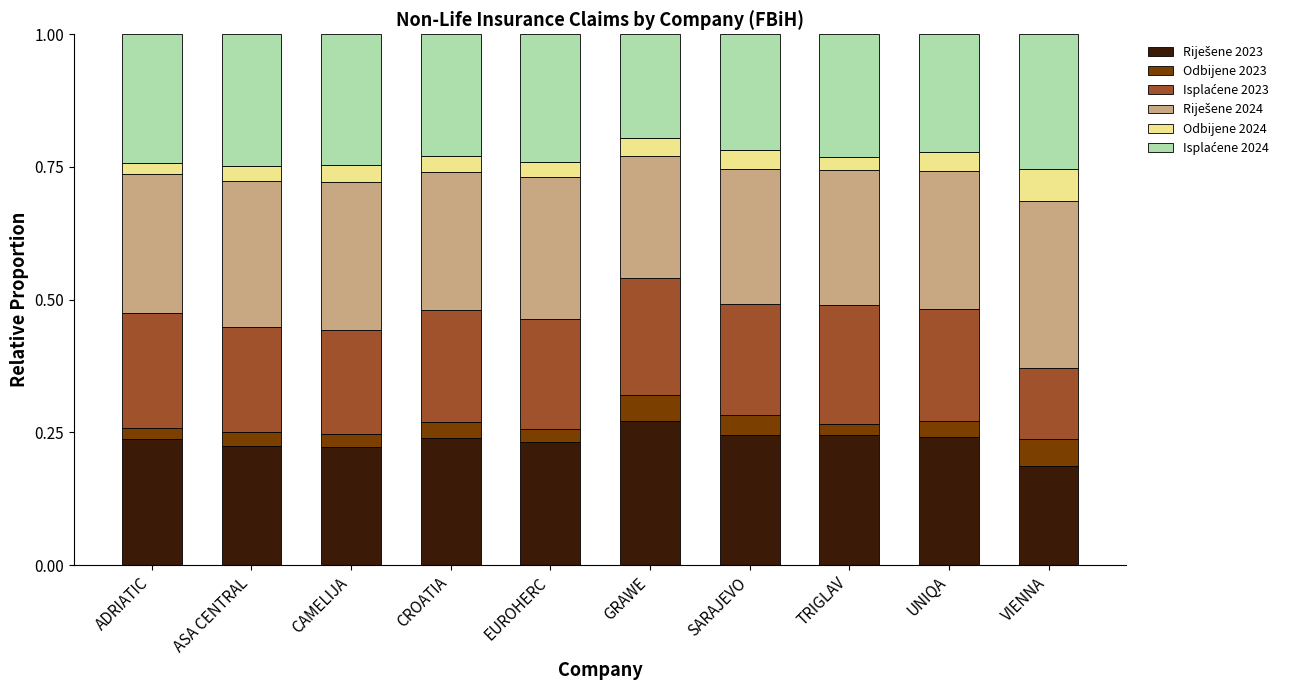

What is the total value across all series at VIENNA?

1.0